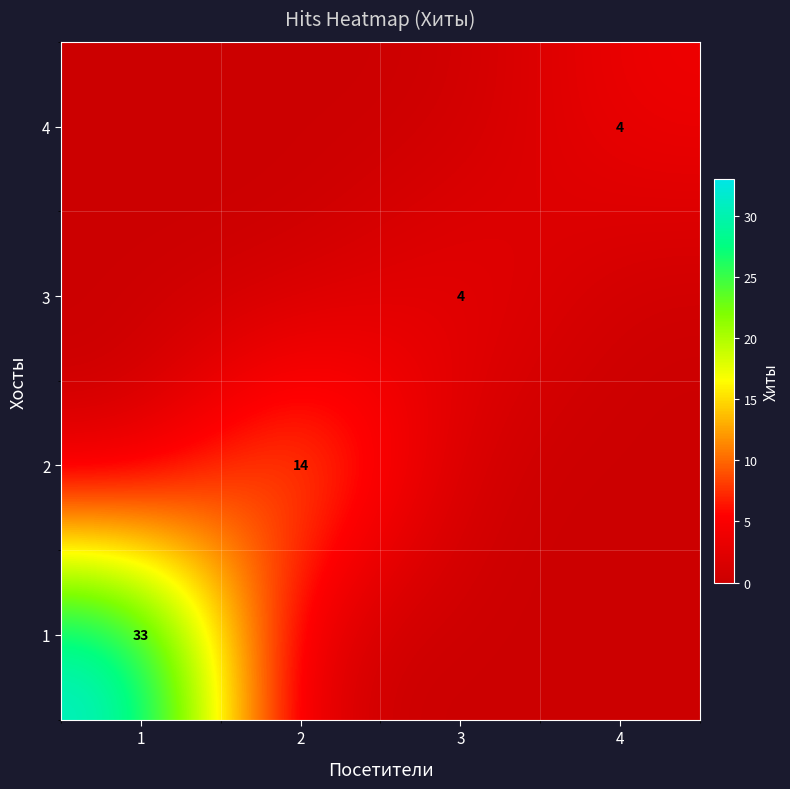

The value of 2 at 2 is 8. True or false?

False